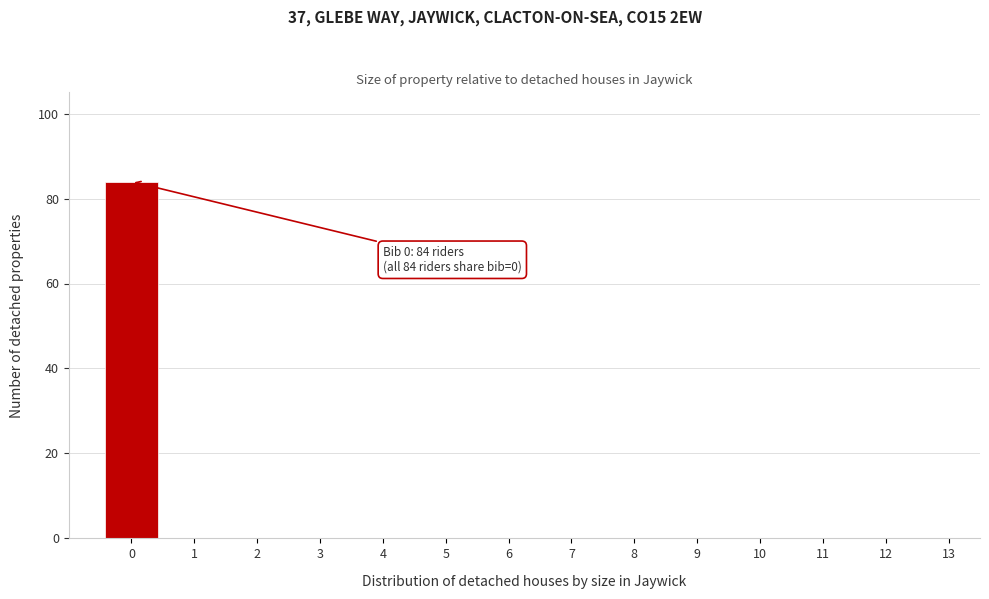

Over which range of the x-axis is the bar tallest?

-0.5 to 0.5